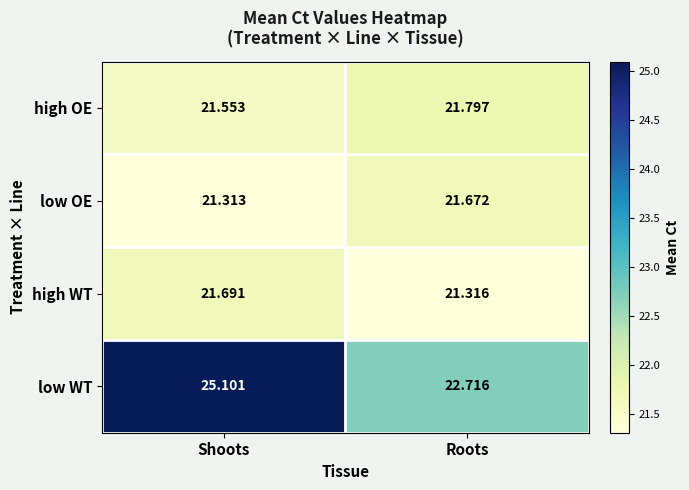

Rank the categories by high WT value from lowest to highest.

Roots, Shoots